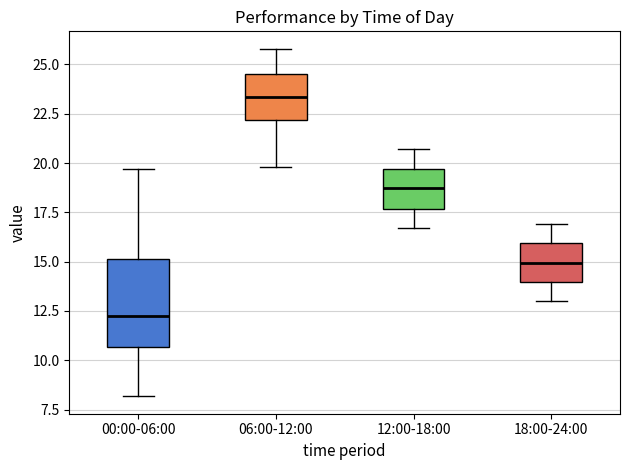

Comparing the boxes themselves (not the whiskers), which one is the tallest?

00:00-06:00